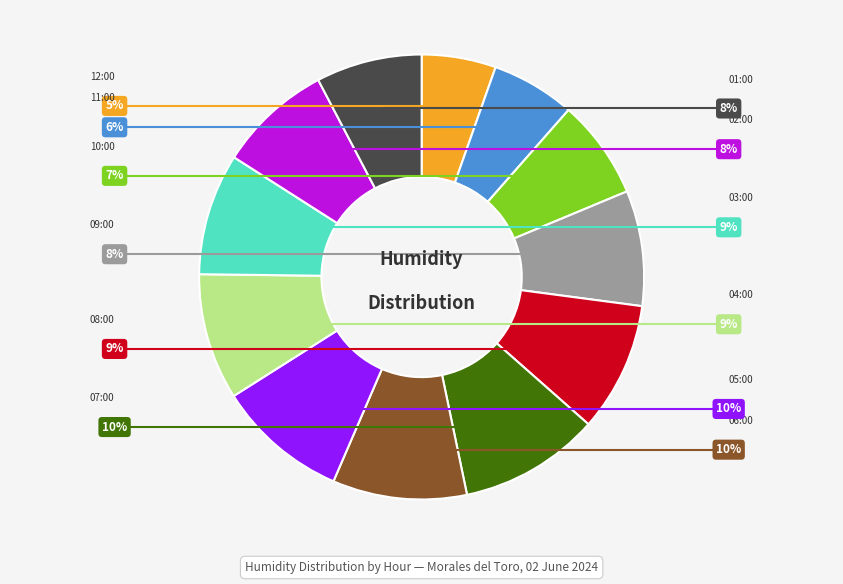

Is there any slice that represents more than half of the pie?

No